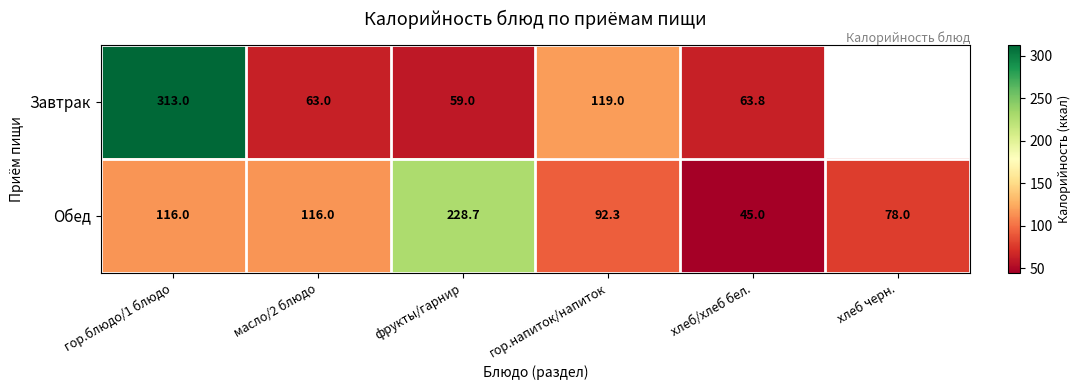

At which category is the sum across all series the highest?

гор.блюдо/1 блюдо